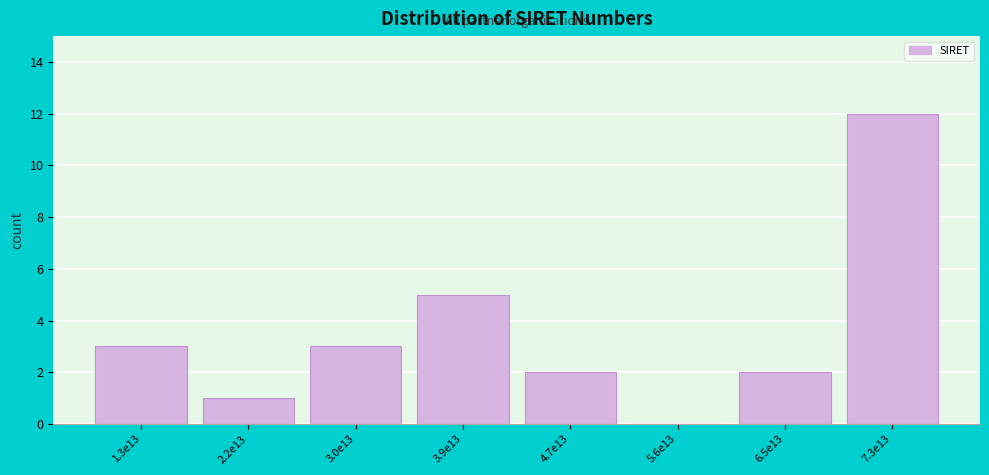

Reading left to right, what are all the values shown in this chart?

1.3e13=3	2.2e13=1	3.0e13=3	3.9e13=5	4.7e13=2	5.6e13=0	6.5e13=2	7.3e13=12